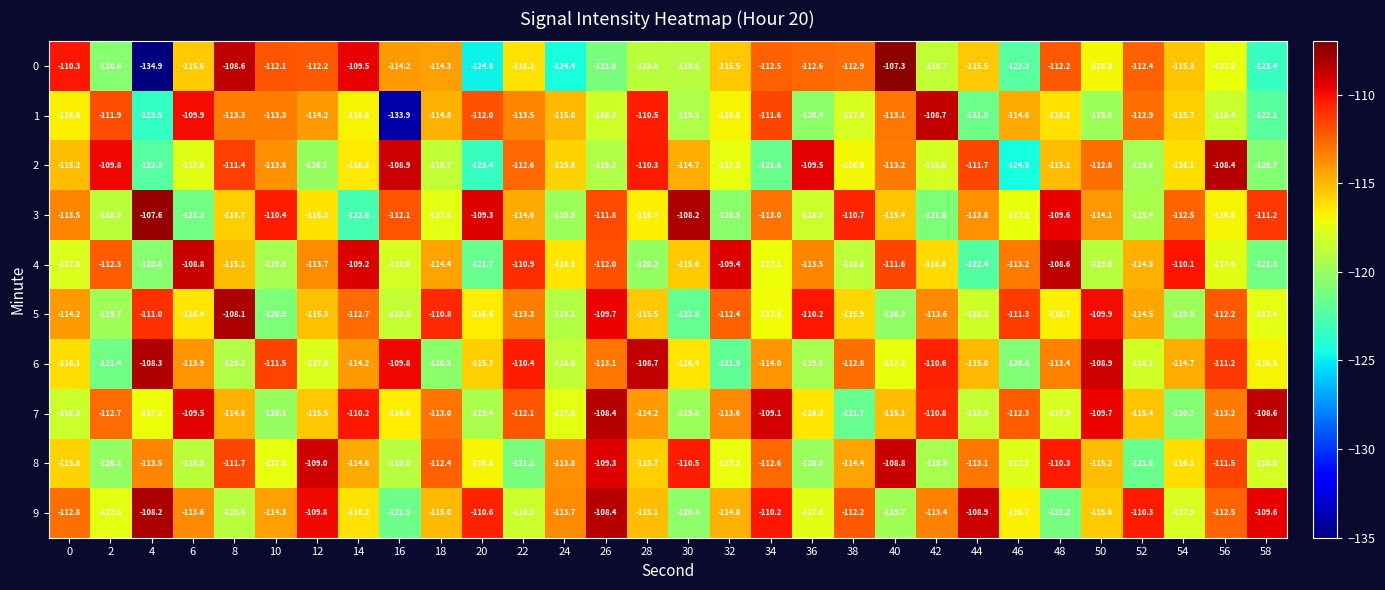

What is the minimum value for 9?

-121.5